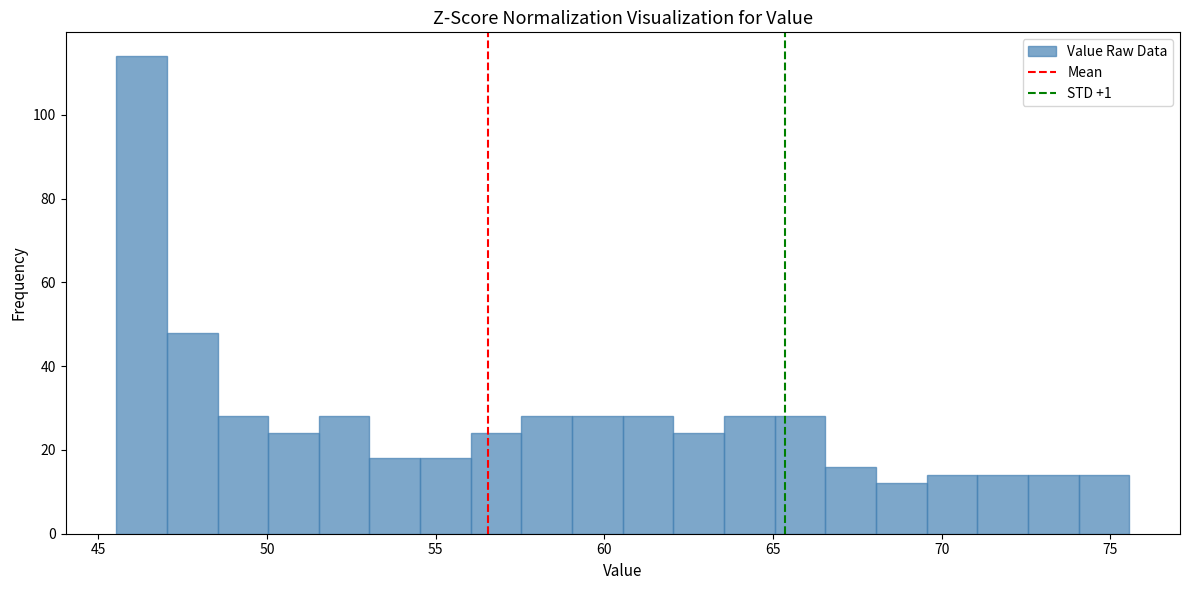

Read against the x-axis, roughly where is the centre of the tallest bar?

46.5